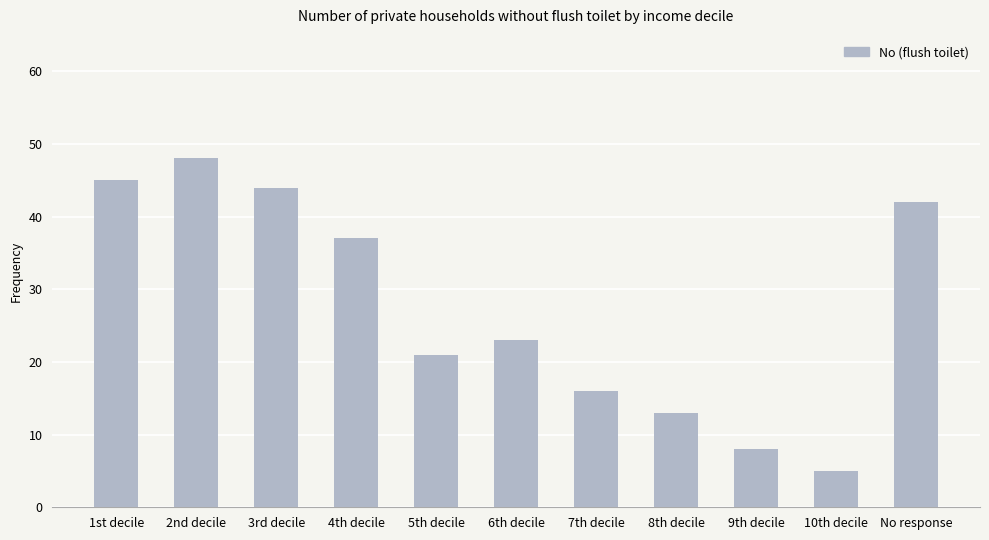

What is the greatest value displayed?

48